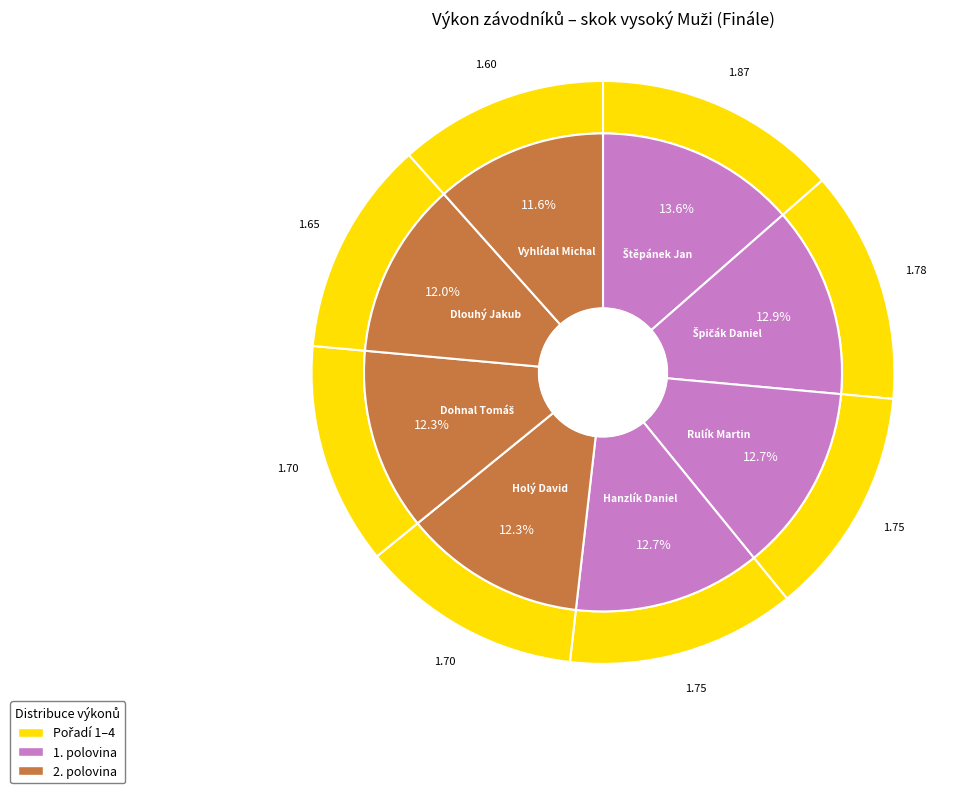

Which category has the biggest portion of the pie?

Štěpánek Jan